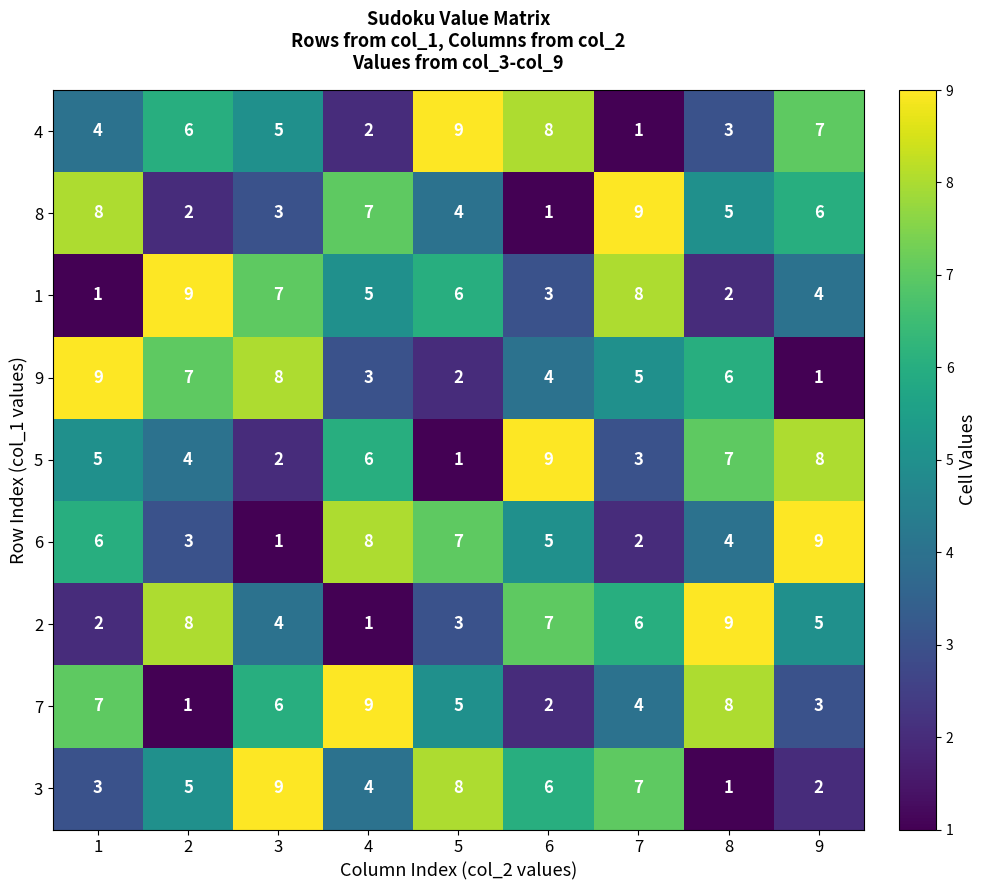

Count the 2 values in the range 3 to 7.

5